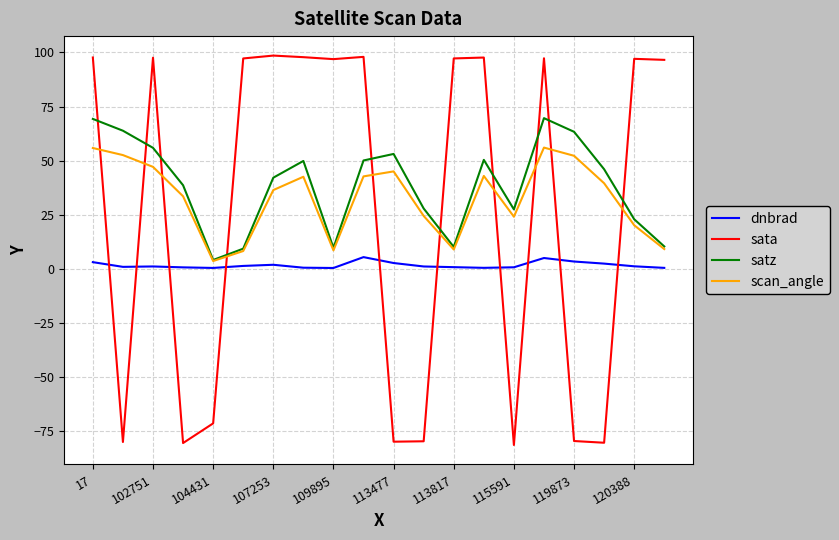

True or false: scan_angle and sata intersect in this chart.

True